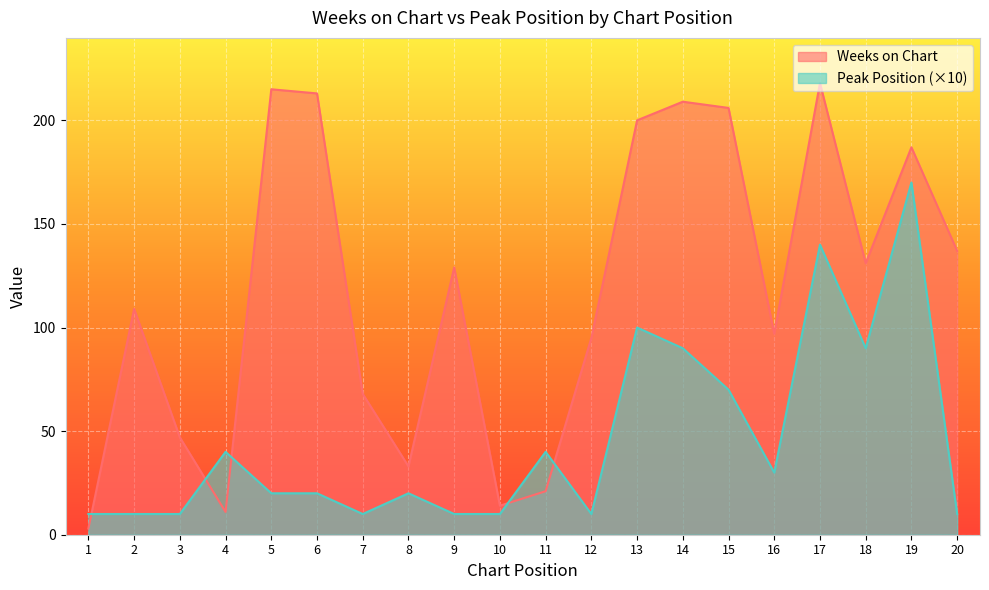

Does the chart display data point markers on the line(s)?

No